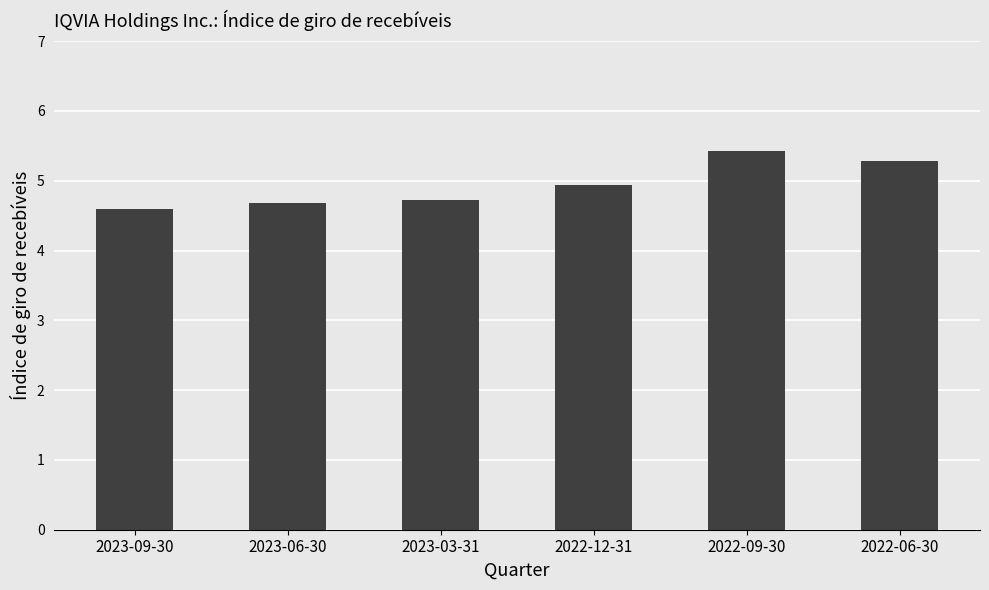

What is the difference between the values at 2022-06-30 and 2023-09-30?

0.7